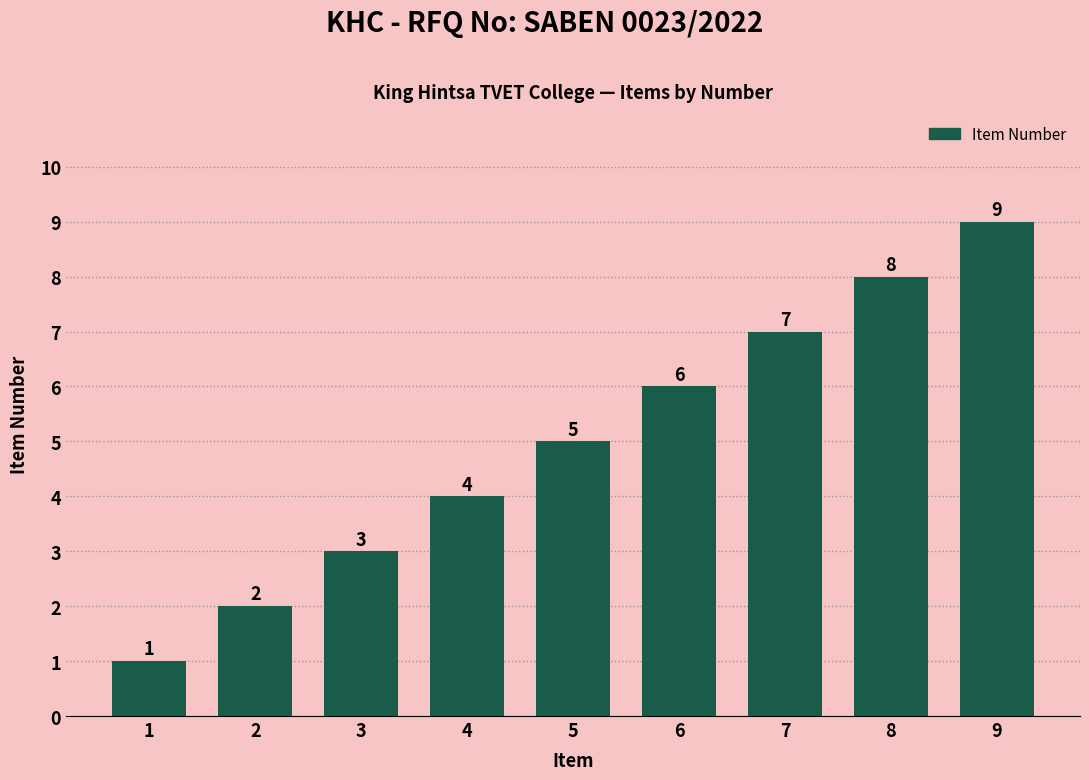

Is it true that the value at 8 is 8?

True